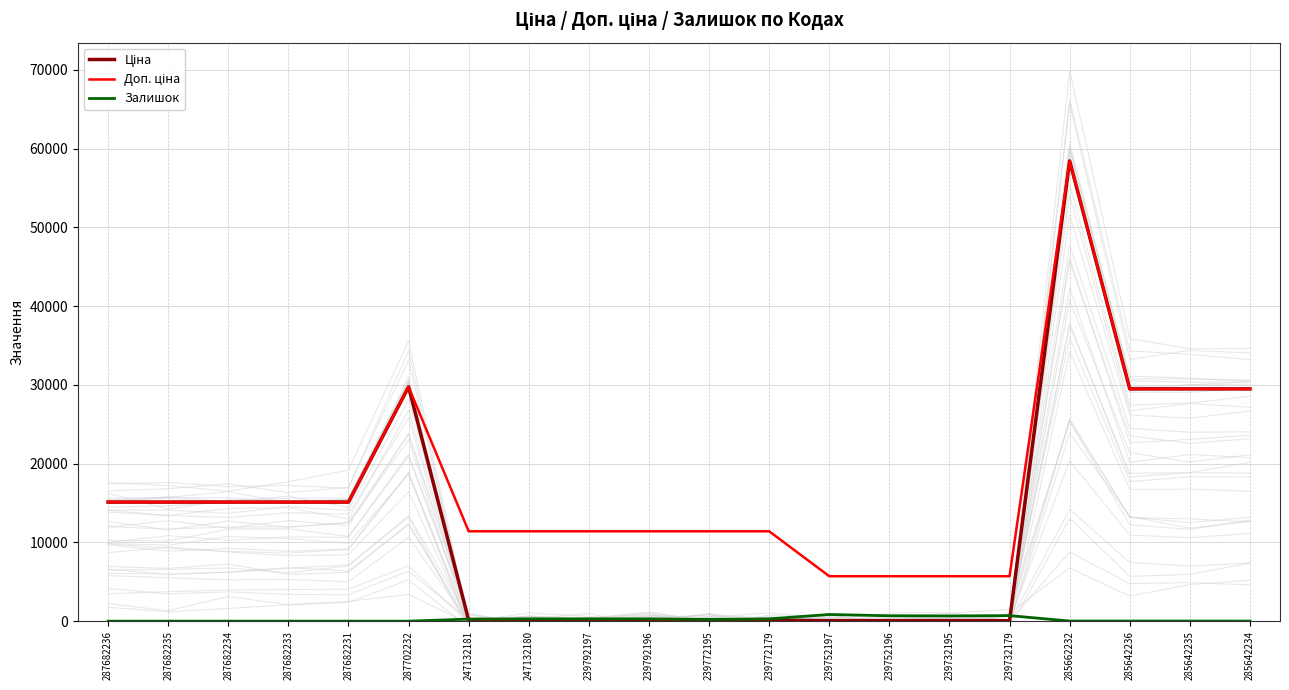

What is the label of the 6th point from the left?

287702232